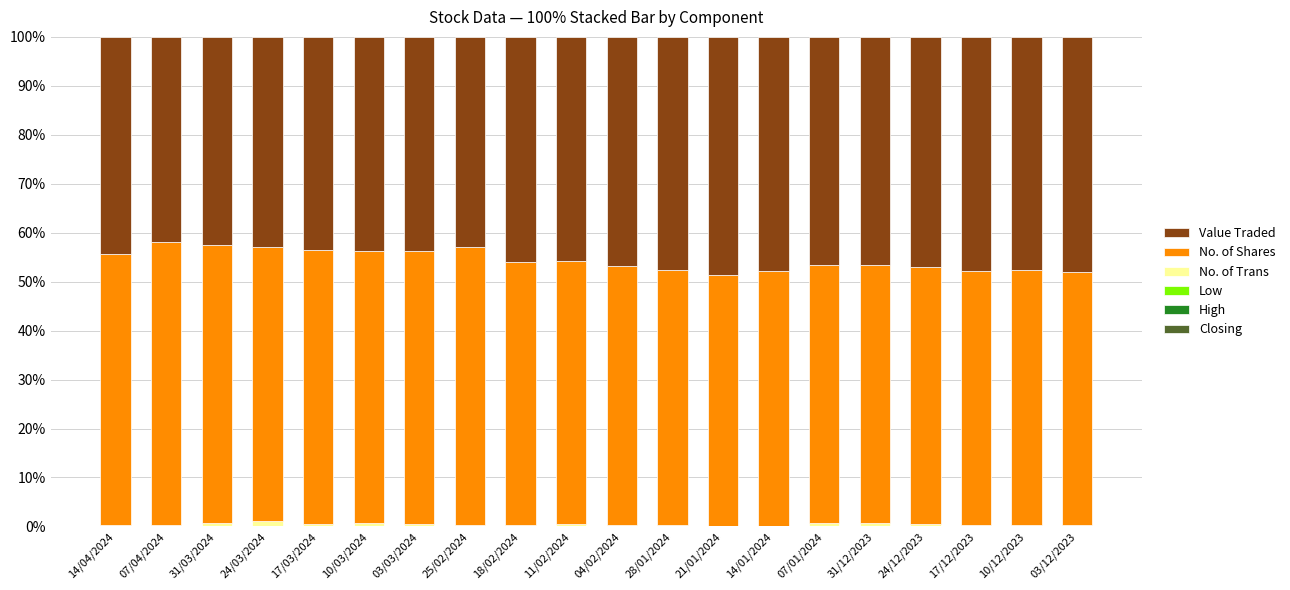

Which series has the widest spread of values?

Value Traded